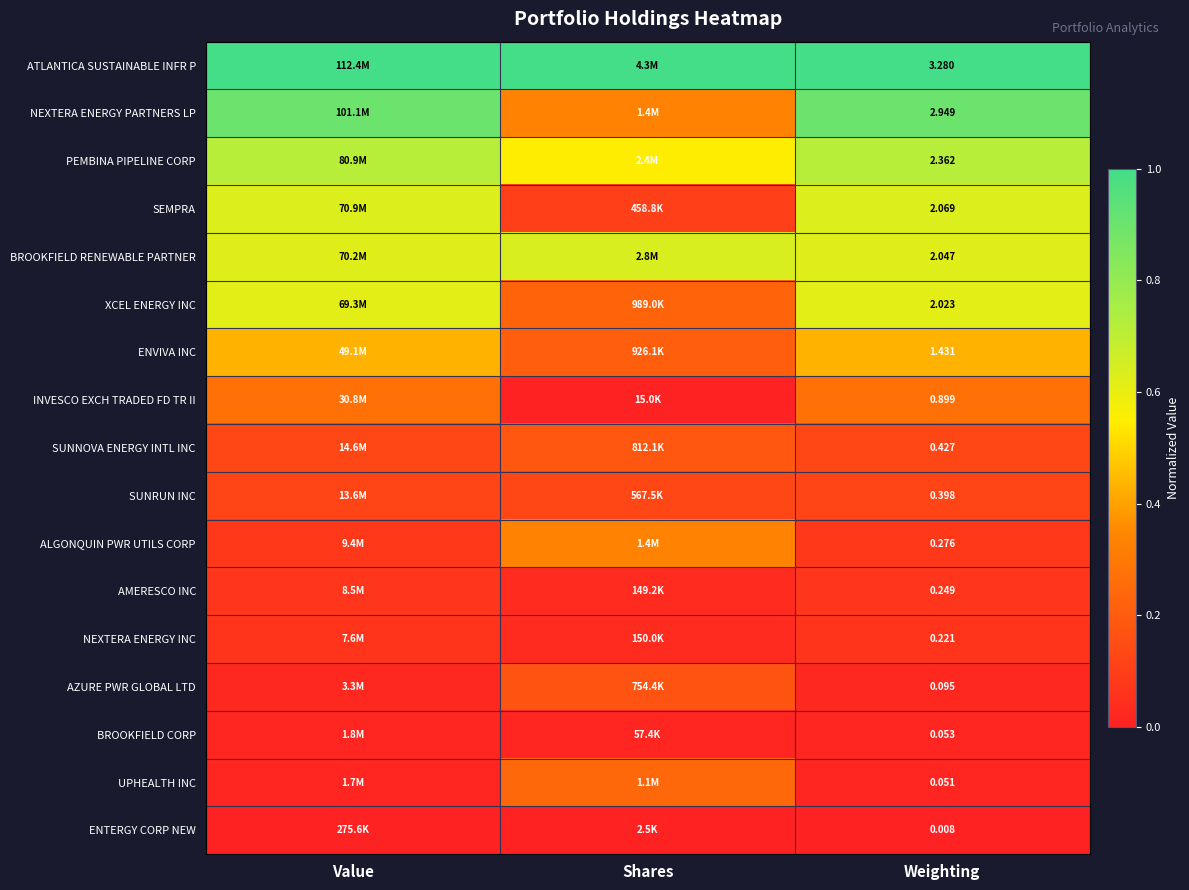

The value of ALGONQUIN PWR UTILS CORP at Value is 0.0. True or false?

False